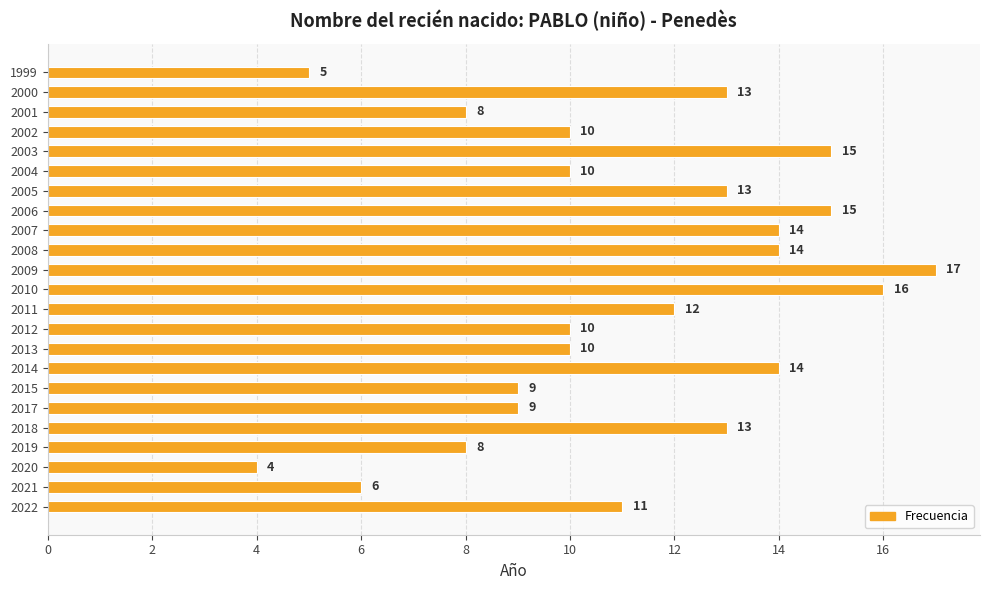

True or false: the data shows 19 at 2000.

False